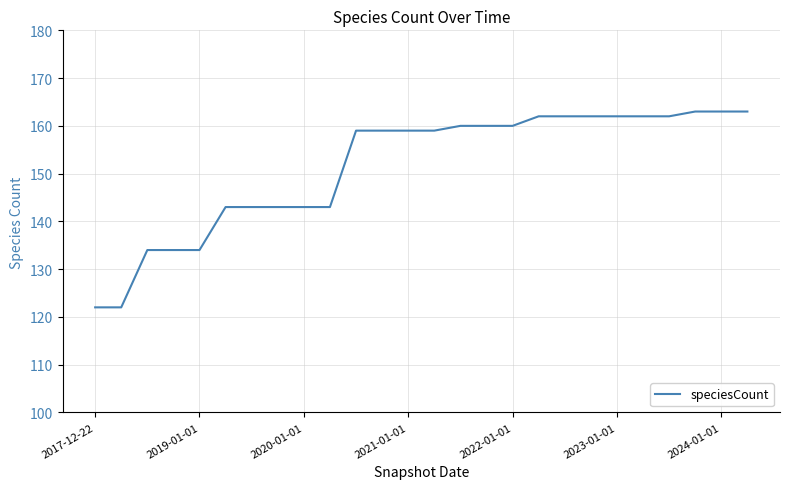

What is the sum of all values?

3938